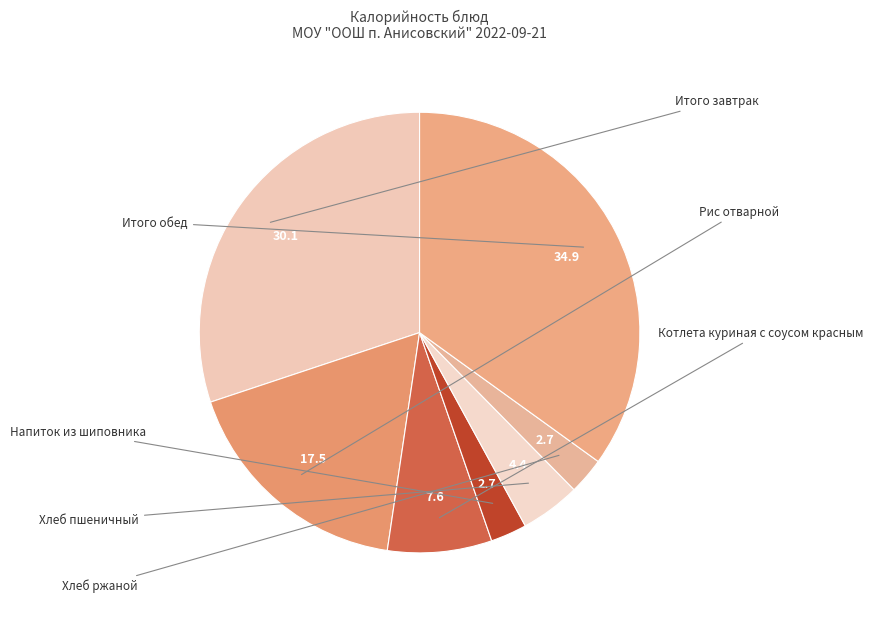

To the nearest percent, what is the average slice percentage?

14%